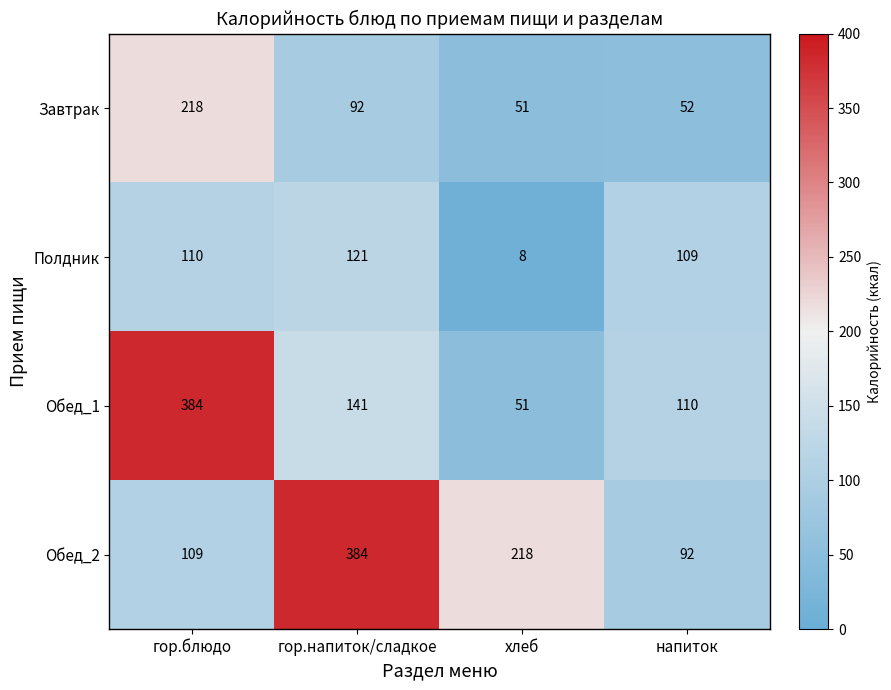

What is the difference between the second highest and minimum values in the Завтрак series?

41